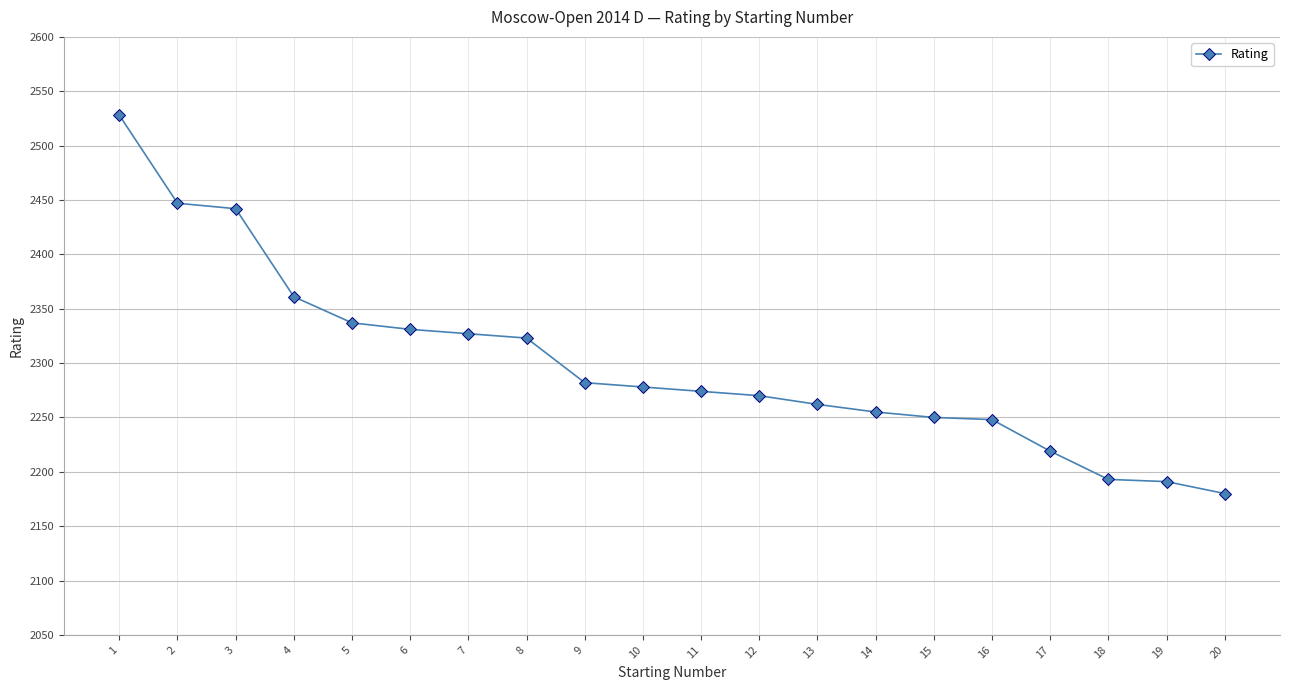

What is the ratio of the value at 12 to the value at 6?

1.0